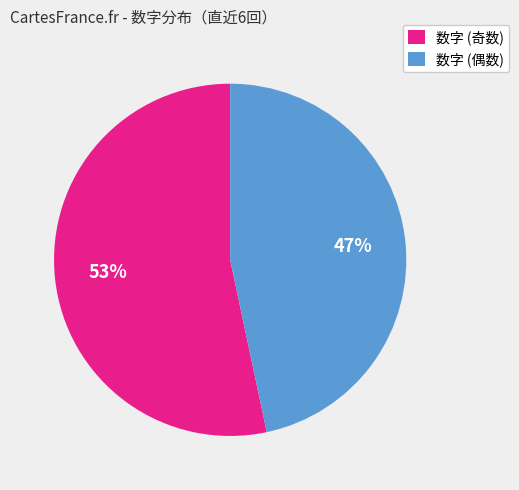

How many slices are in this pie chart?

2